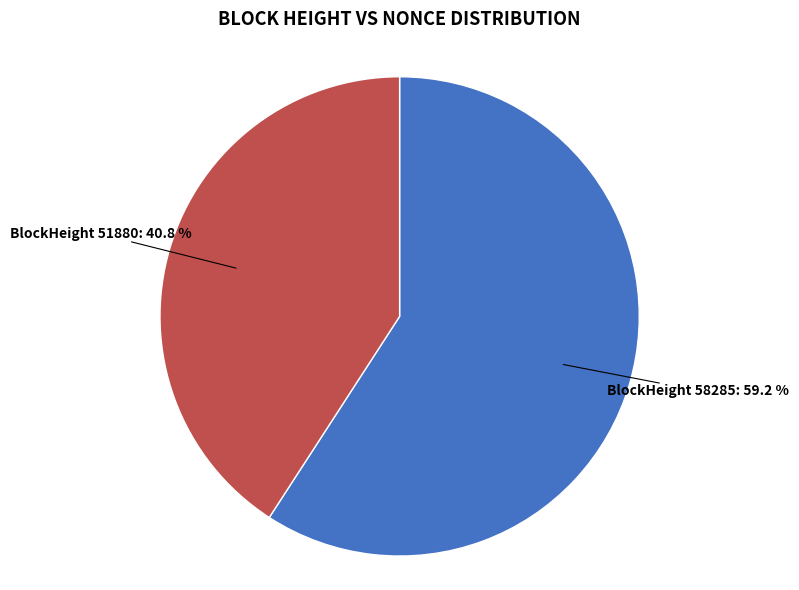

Is there a majority slice in this chart?

Yes